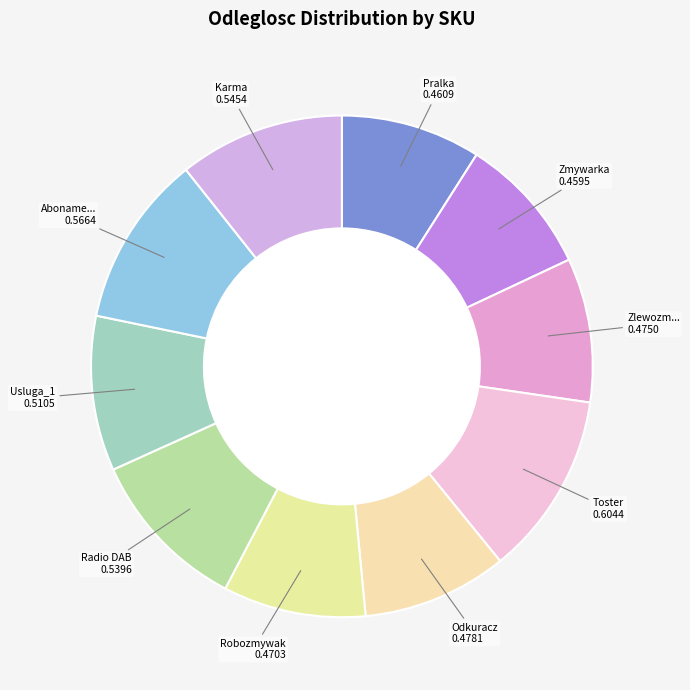

Is there a majority slice in this chart?

No